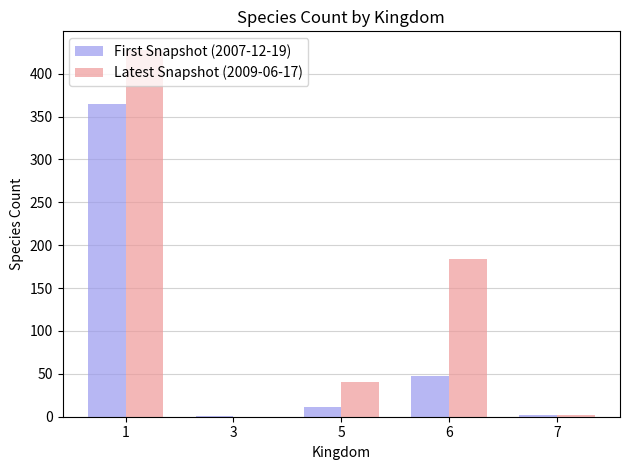

Is the value of First Snapshot (2007-12-19) at 1 greater than the value of Latest Snapshot (2009-06-17) at 7?

Yes